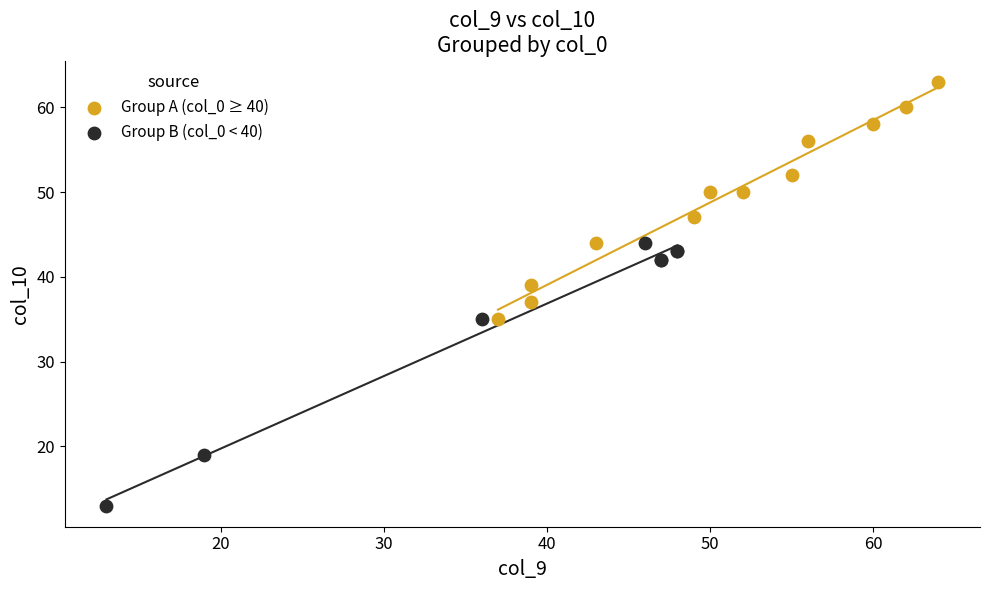

Which series reaches the maximum Y coordinate?

Group A (col_0 ≥ 40)